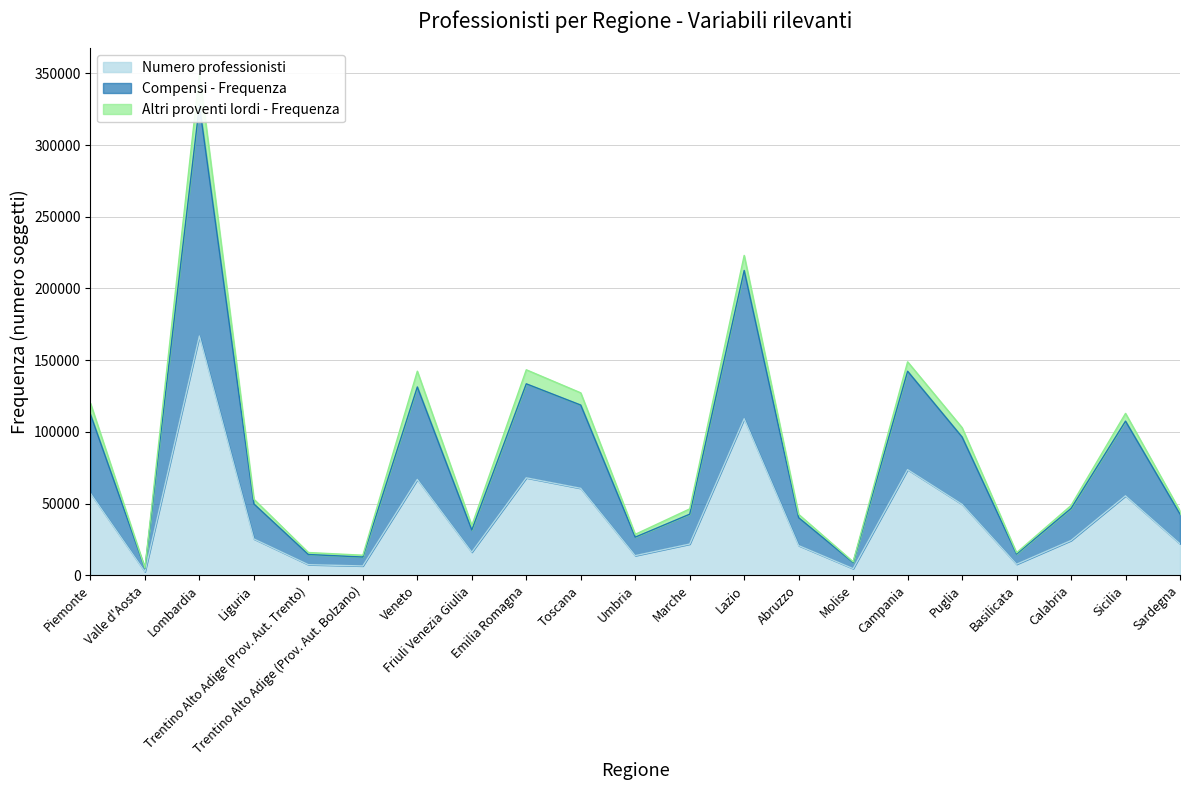

How many values in the Compensi - Frequenza series exceed 48637?

10